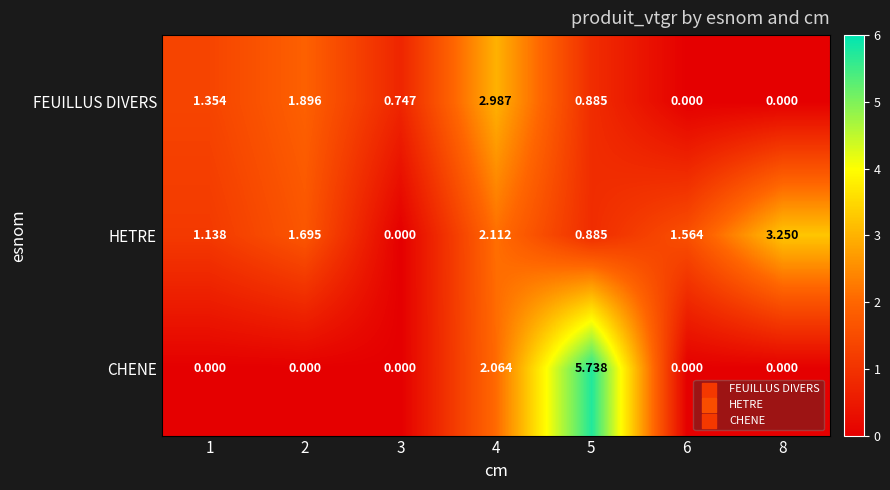

Between 4 and 6, which series saw the biggest shift?

FEUILLUS DIVERS